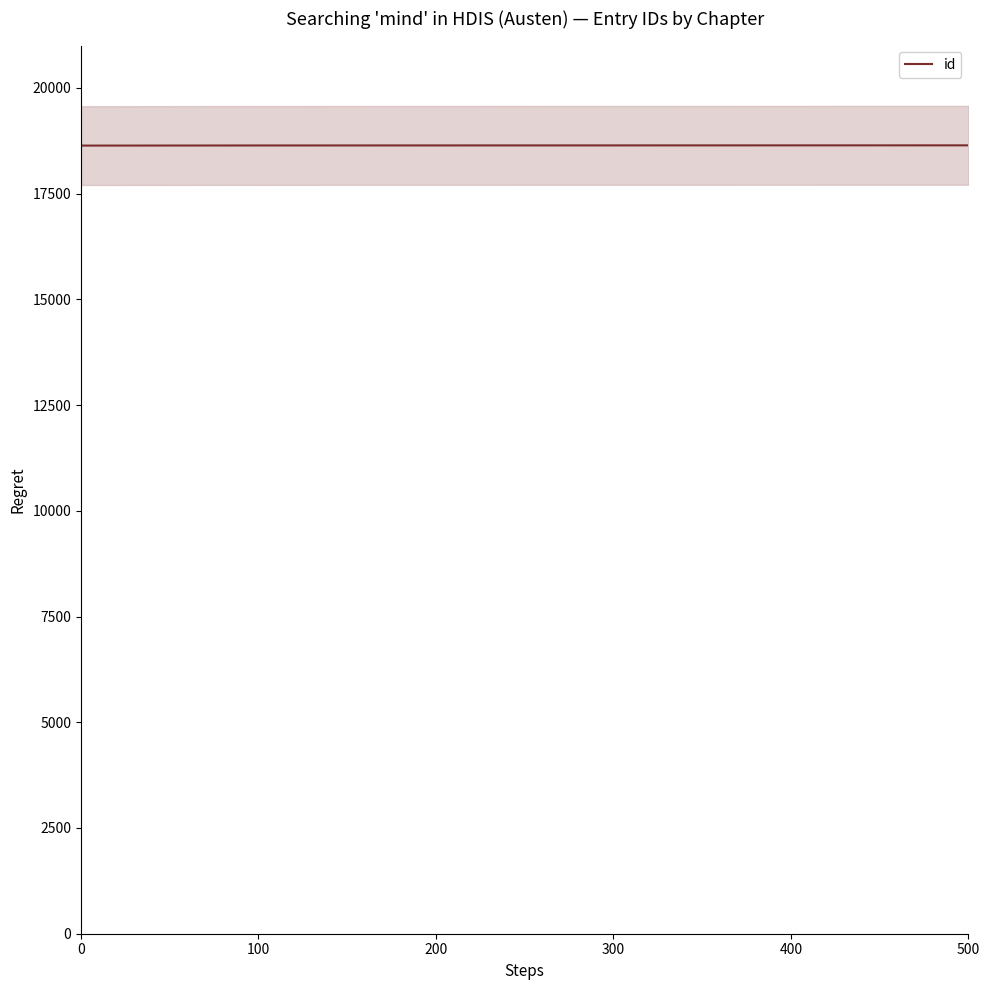

What is the change in value from 100 to 200?

+1